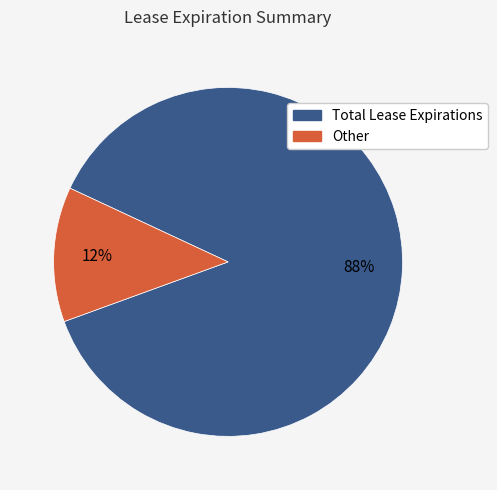

The Total Lease Expirations slice represents 82% of the pie. True or false?

False